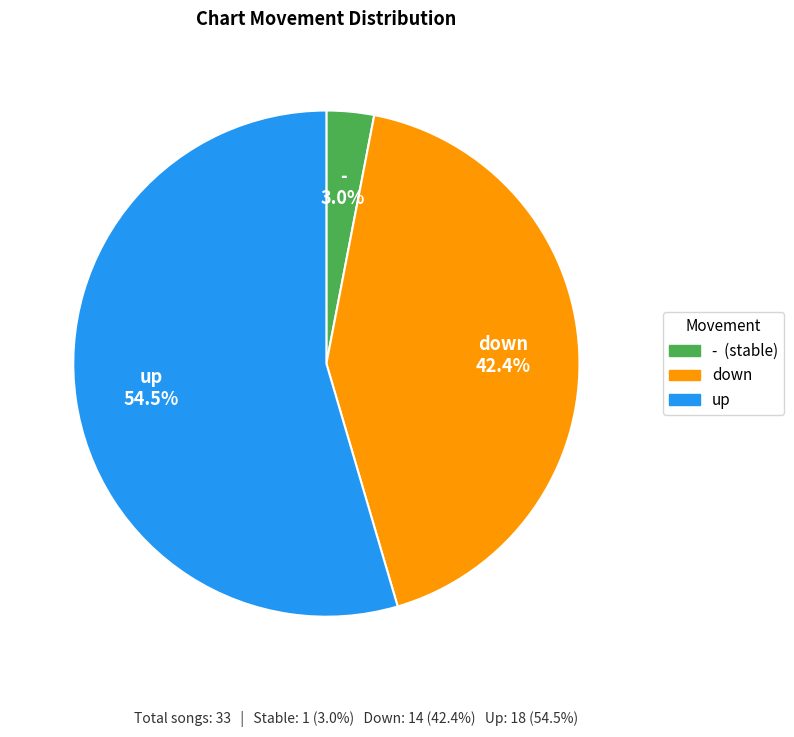

What percentage is the - slice, to the nearest percent?

3%